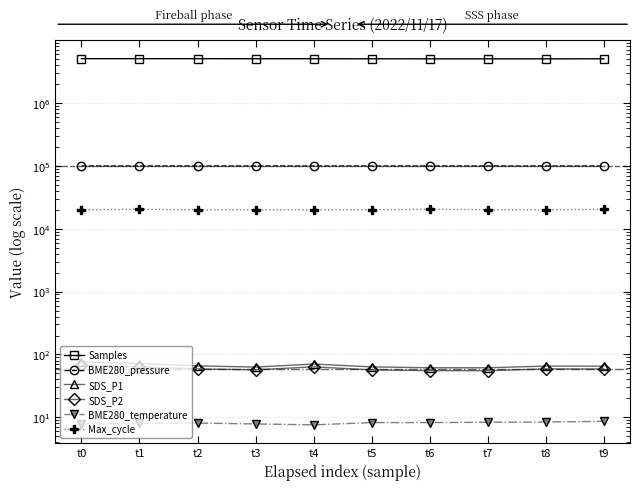

Rank the categories by BME280_temperature value from lowest to highest.

t4, t0, t3, t1, t2, t5, t6, t7, t8, t9